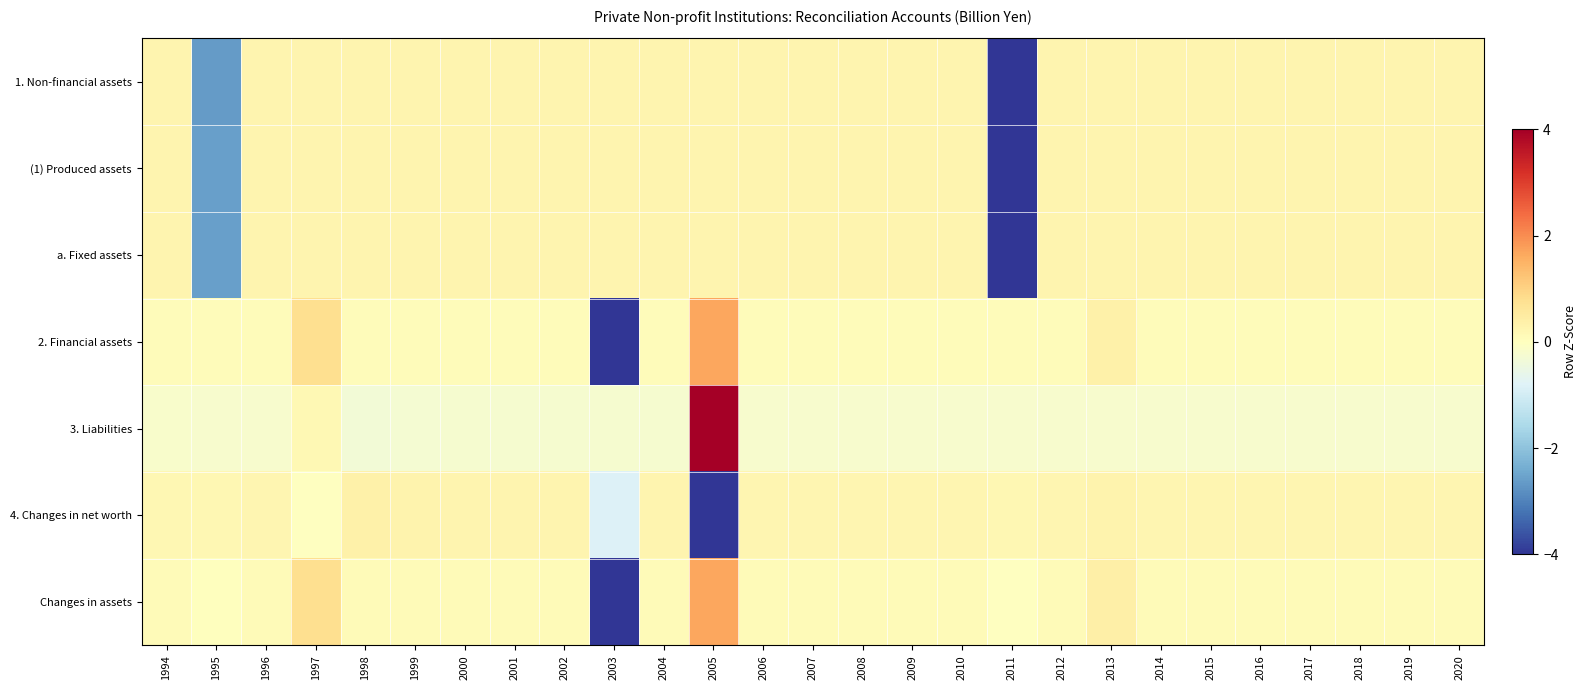

Between 2000 and 2009, which is larger?

2000